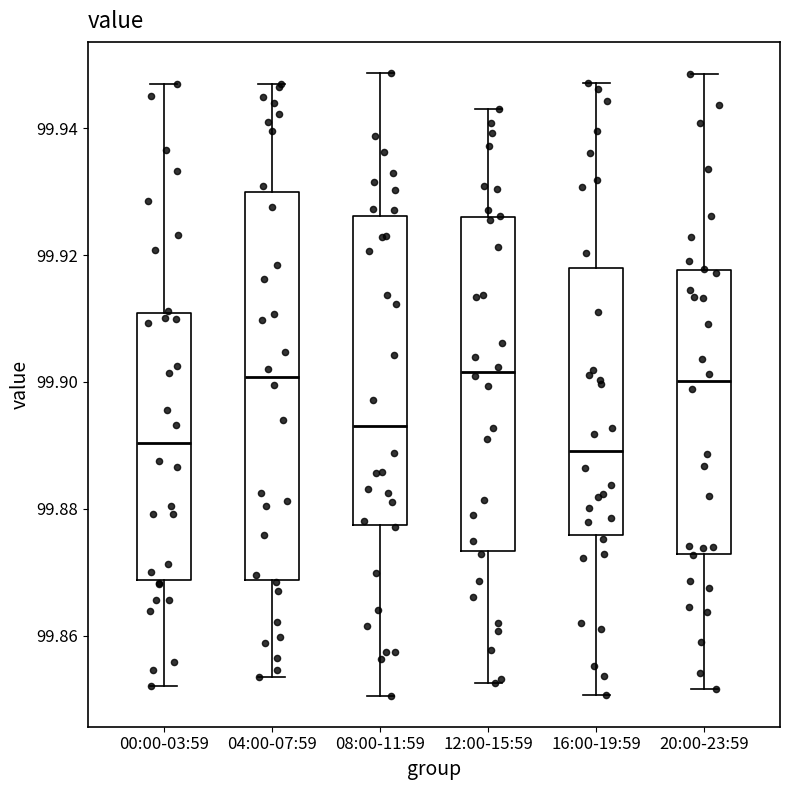

Reading left to right, read every box against the y-axis: the position of its median line, the range the box covers, and the ends of its whiskers. The values are not printed on the chart, so give them approximately, as read against the axis.

00:00-03:59: median 99.890, box 99.868 to 99.910, whiskers 99.852 to 99.946
04:00-07:59: median 99.900, box 99.868 to 99.930, whiskers 99.854 to 99.946
08:00-11:59: median 99.894, box 99.878 to 99.926, whiskers 99.850 to 99.948
12:00-15:59: median 99.902, box 99.874 to 99.926, whiskers 99.852 to 99.942
16:00-19:59: median 99.890, box 99.876 to 99.918, whiskers 99.850 to 99.948
20:00-23:59: median 99.900, box 99.872 to 99.918, whiskers 99.852 to 99.948